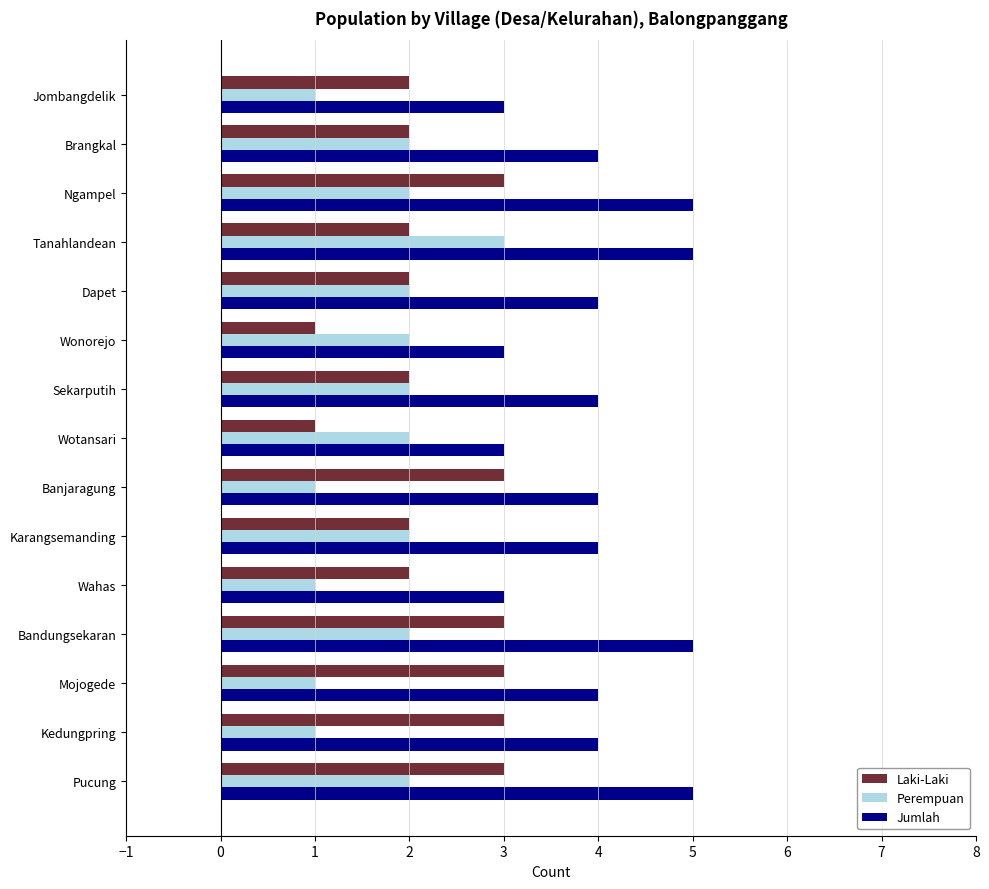

What are all the series names shown in the legend?

Laki-Laki, Perempuan, Jumlah